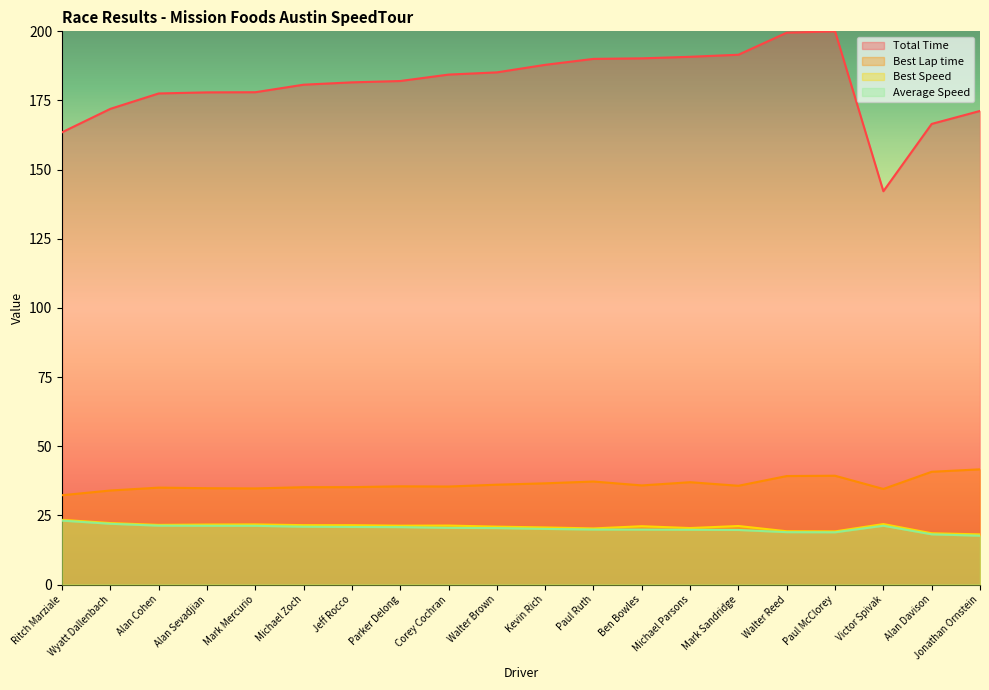

At Jonathan Ornstein, list the series in order from smallest to largest.

Average Speed, Best Speed, Best Lap time, Total Time